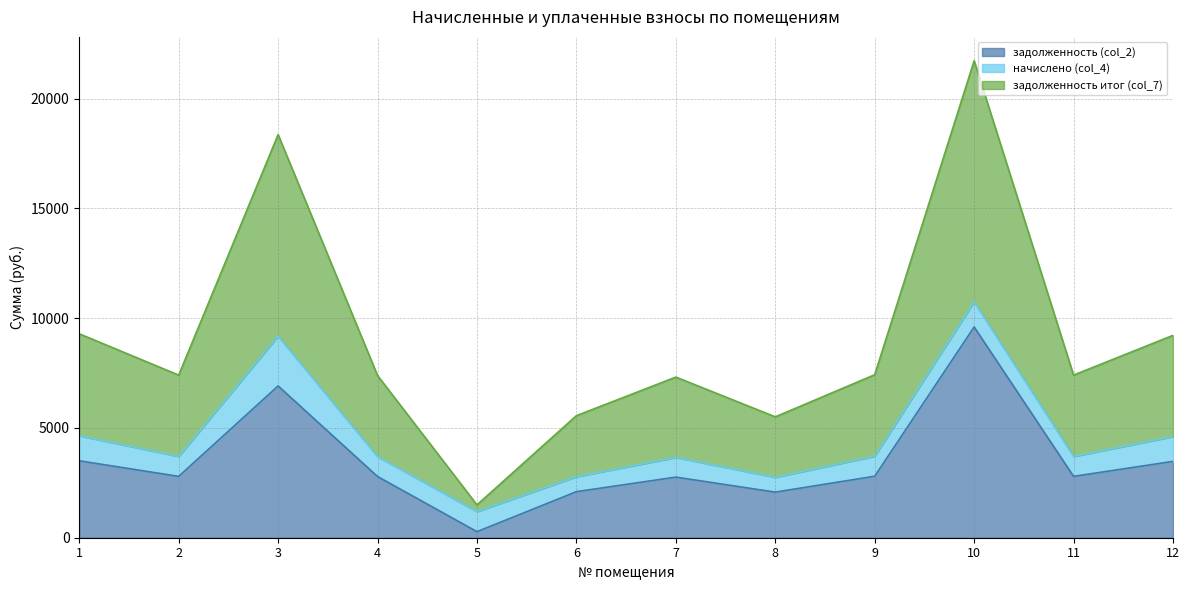

Is it true that задолженность (col_2) equals 452.4 at 5?

False